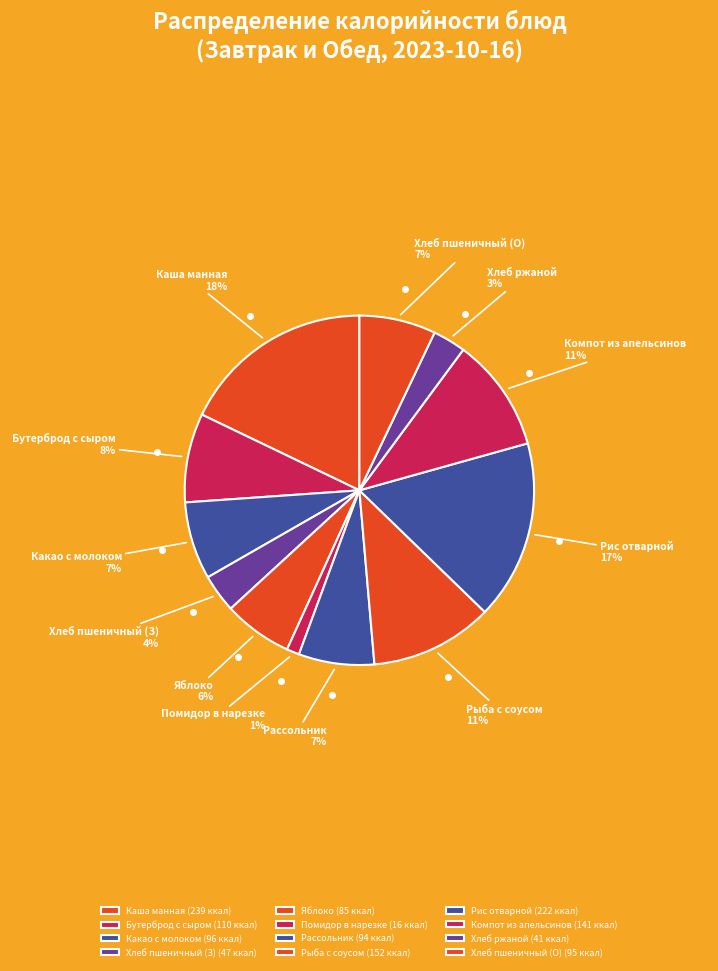

Between Яблоко and Помидор в нарезке, which is larger?

Яблоко